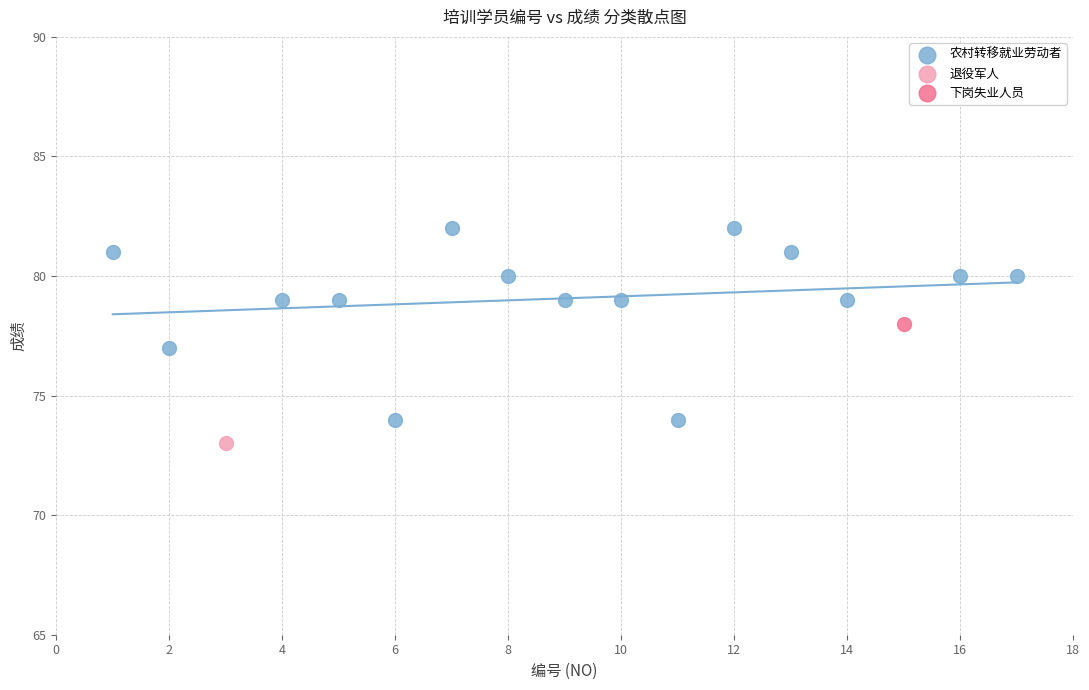

What are all the series names shown in the legend?

农村转移就业劳动者, 退役军人, 下岗失业人员